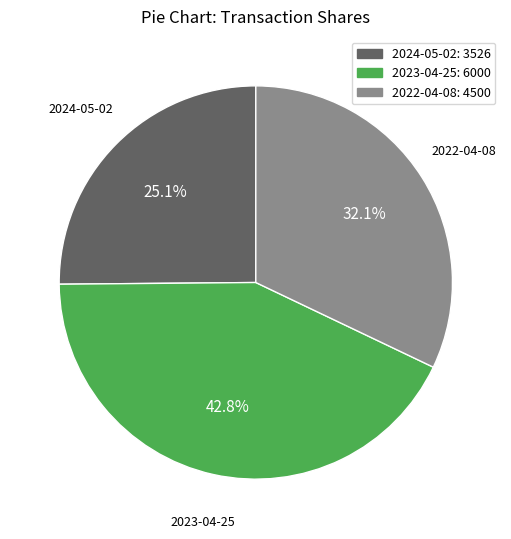

Combined, do 2023-04-25: 6000 and 2022-04-08: 4500 account for over 50%?

Yes